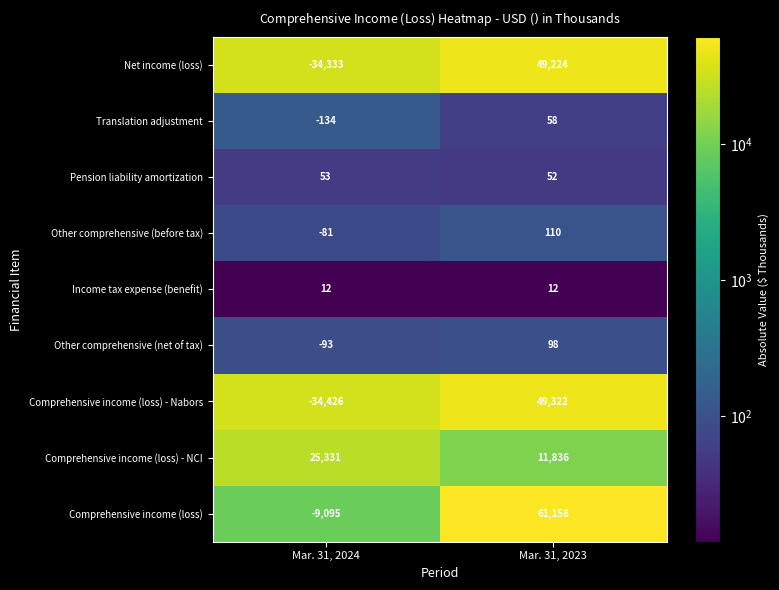

Which category has the lowest value across all series?

Mar. 31, 2024